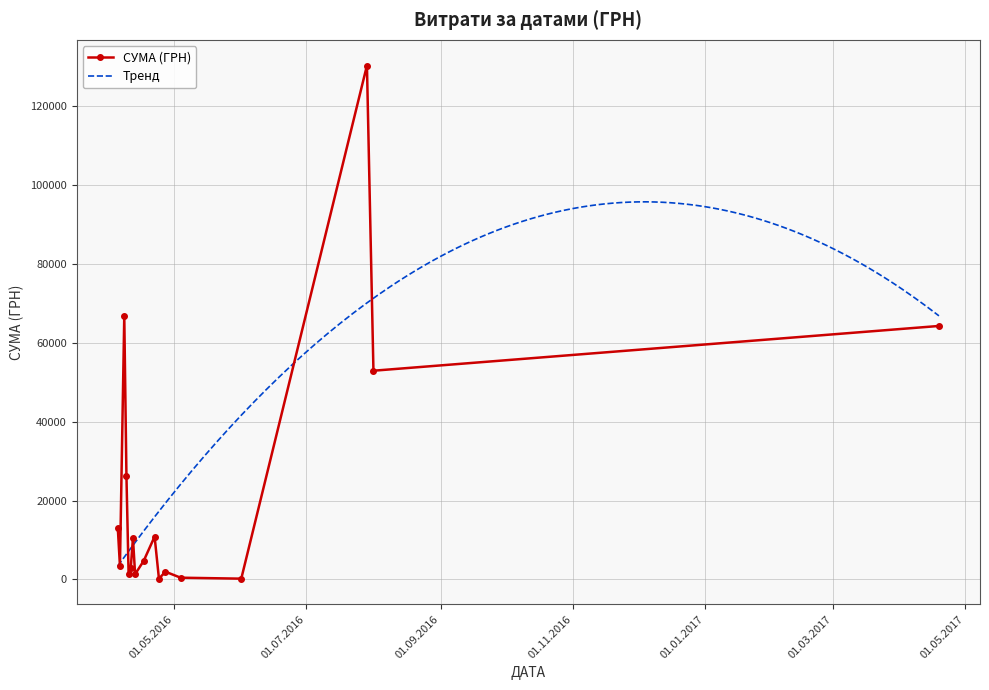

True or false: the data shows 90536.2 at 01.08.2016.

False